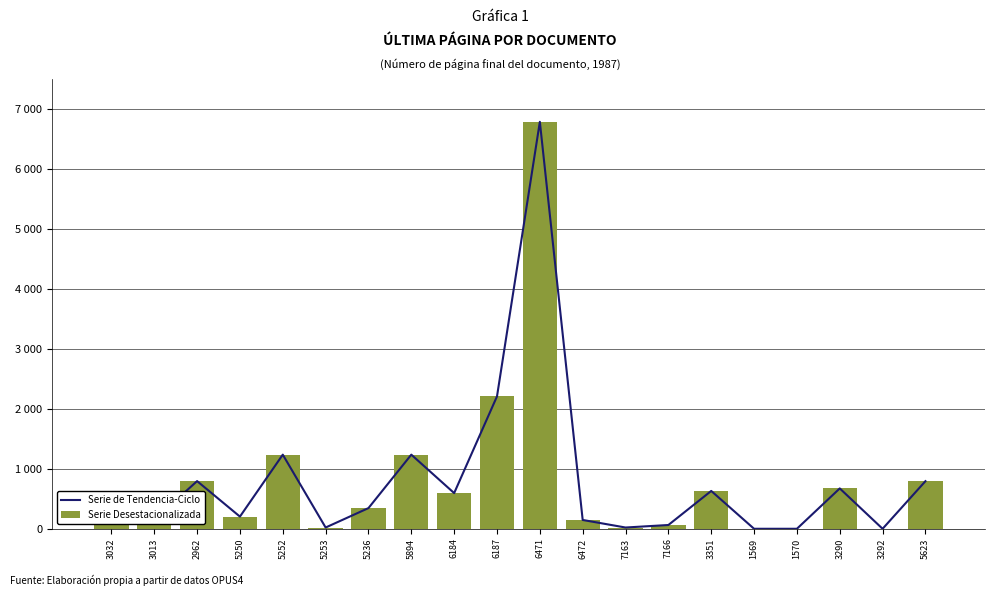

Where does the Serie de Tendencia-Ciclo series first go above 345?

2962